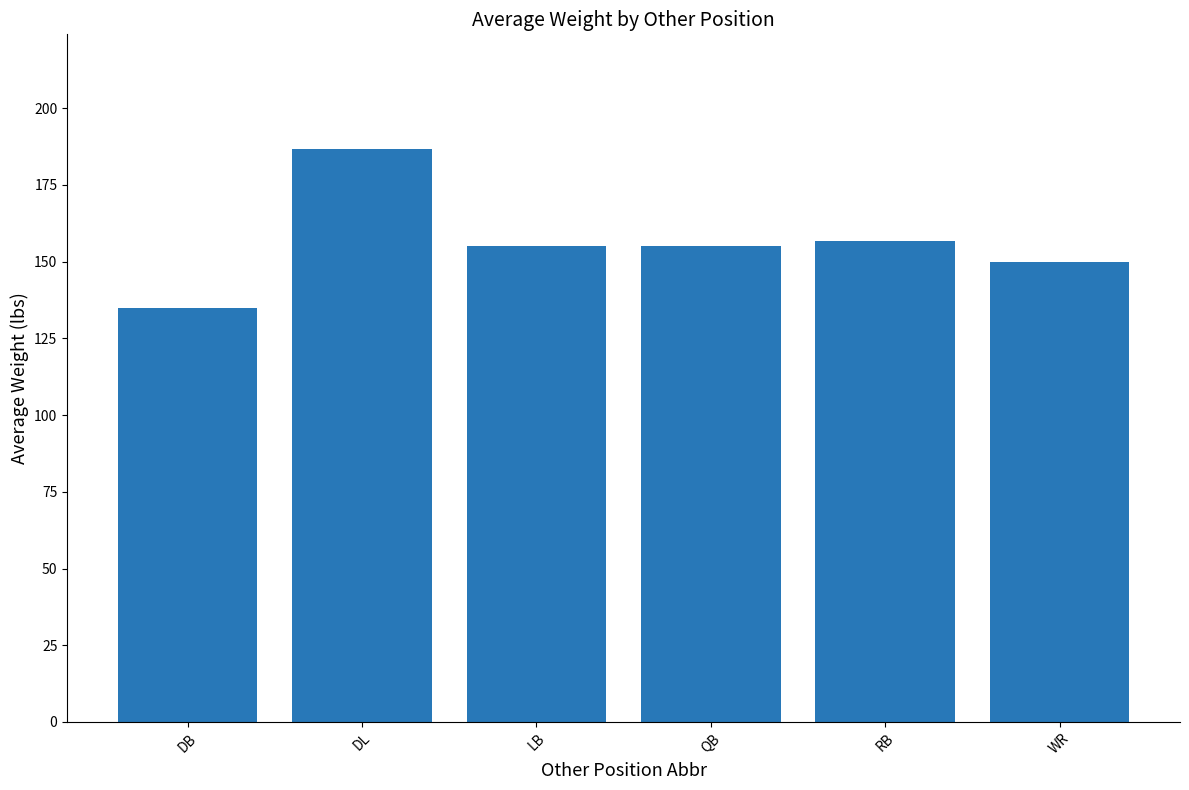

Read the value at RB.

156.7